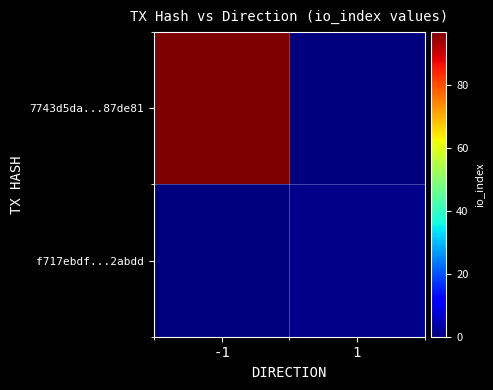

At how many categories does at least one series exceed 82?

1